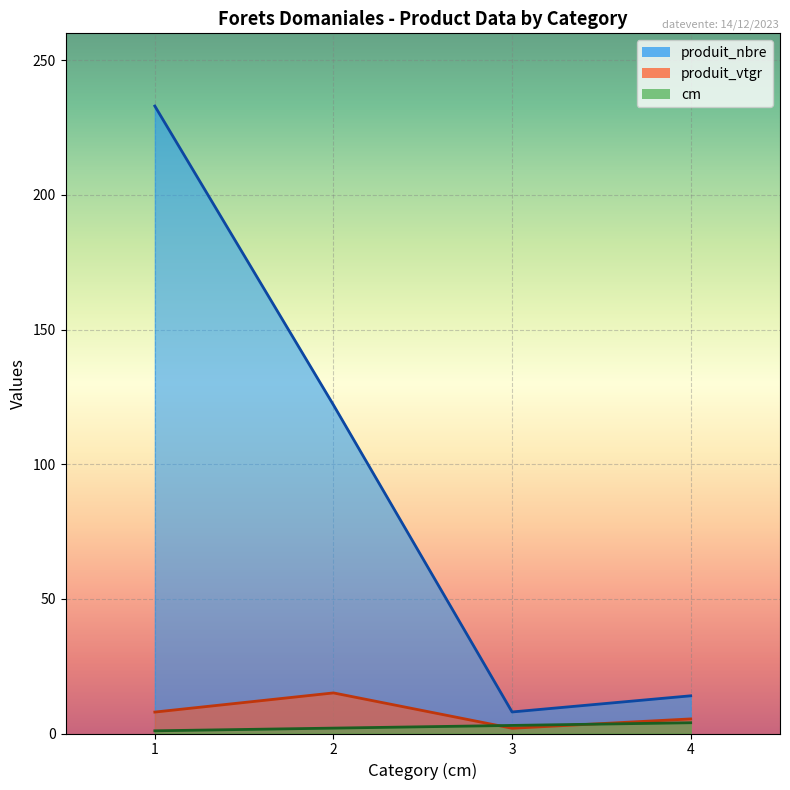

Where is the first local maximum for produit_vtgr?

2